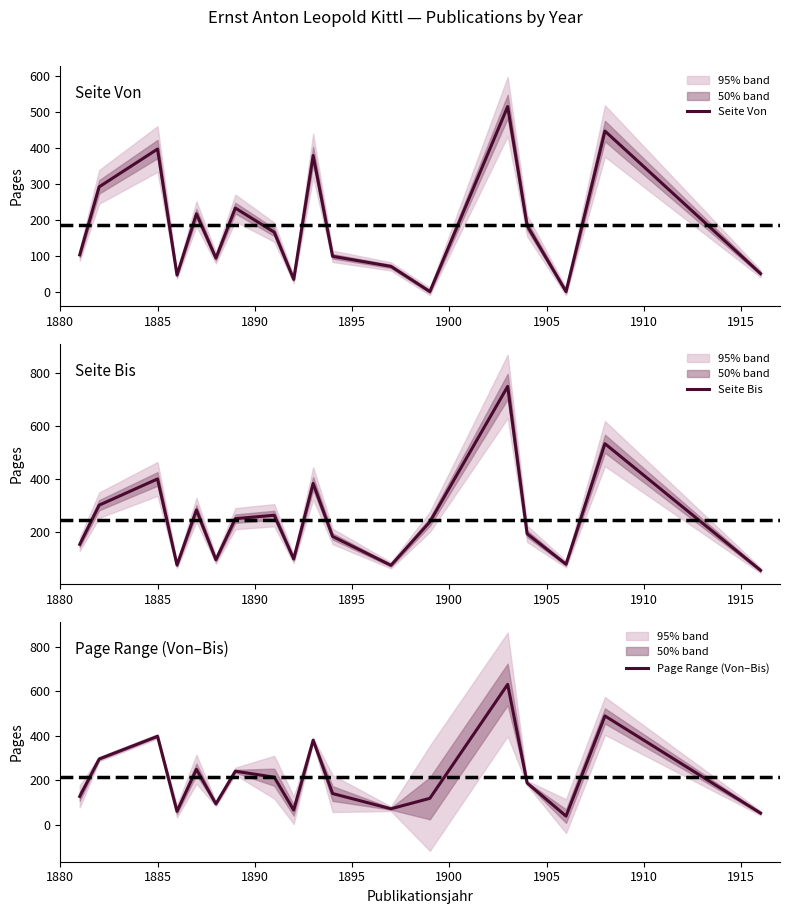

How many interior local peaks does the Seite Bis series have?

6